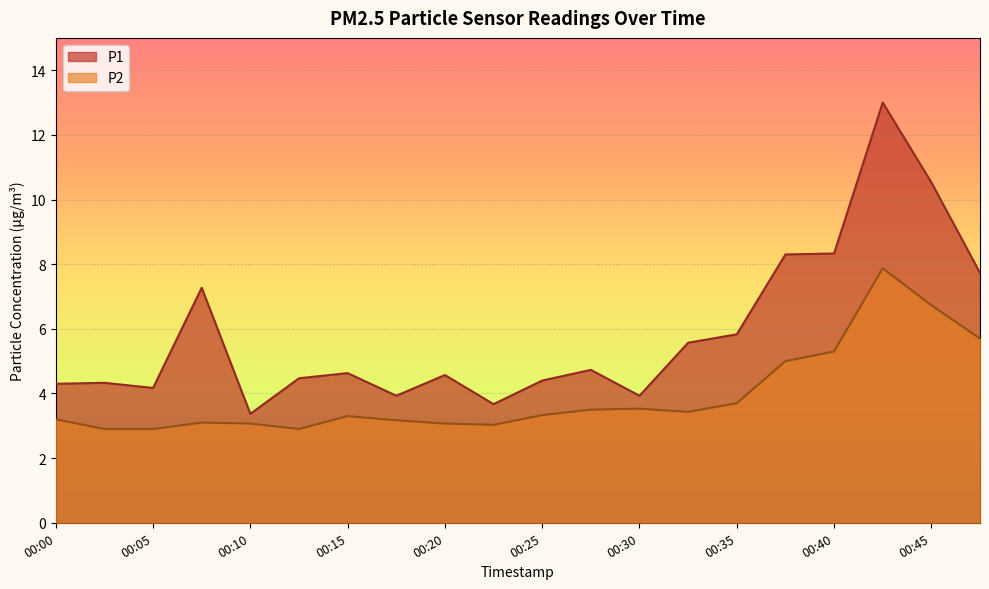

Which series has the largest total across all categories?

P1